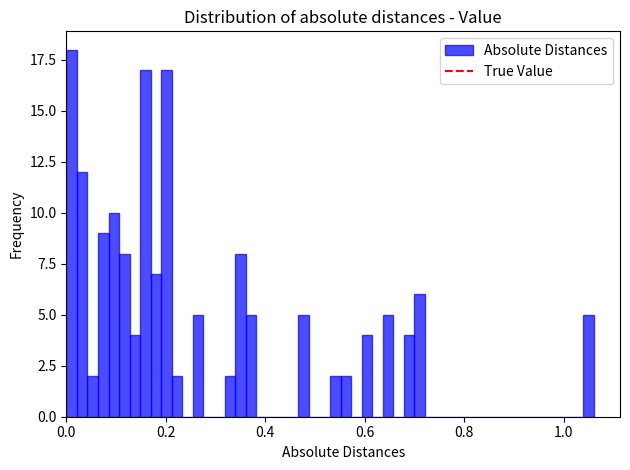

Around what value on the x-axis is the tallest bar? Give the approximate position of its centre, as read against the axis.

0.02